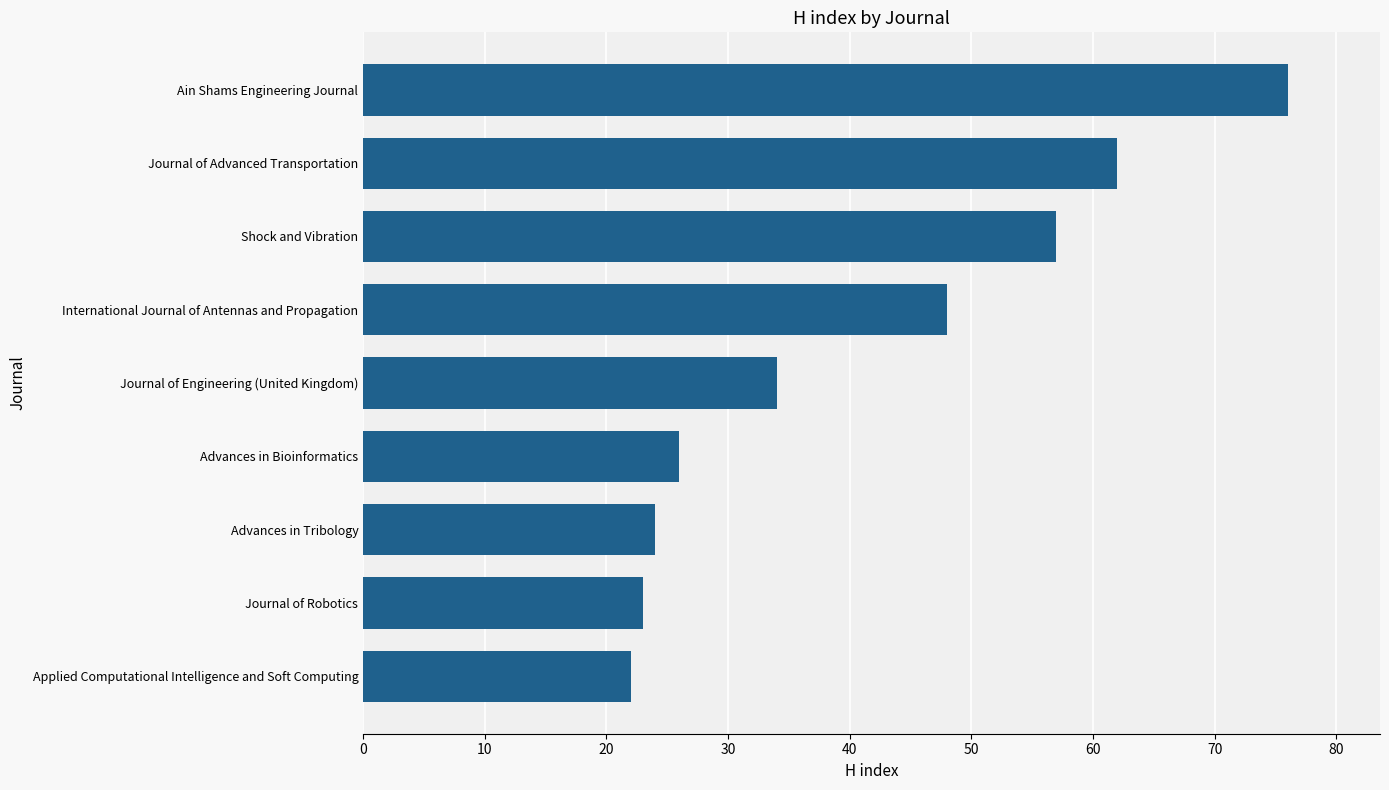

What is the greatest value displayed?

76